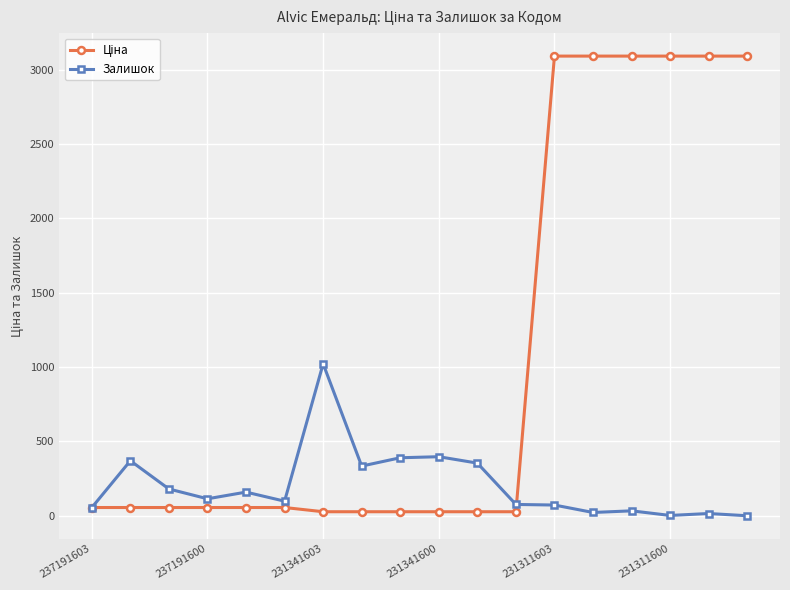

What is the sum of all Залишок values?

3693.0